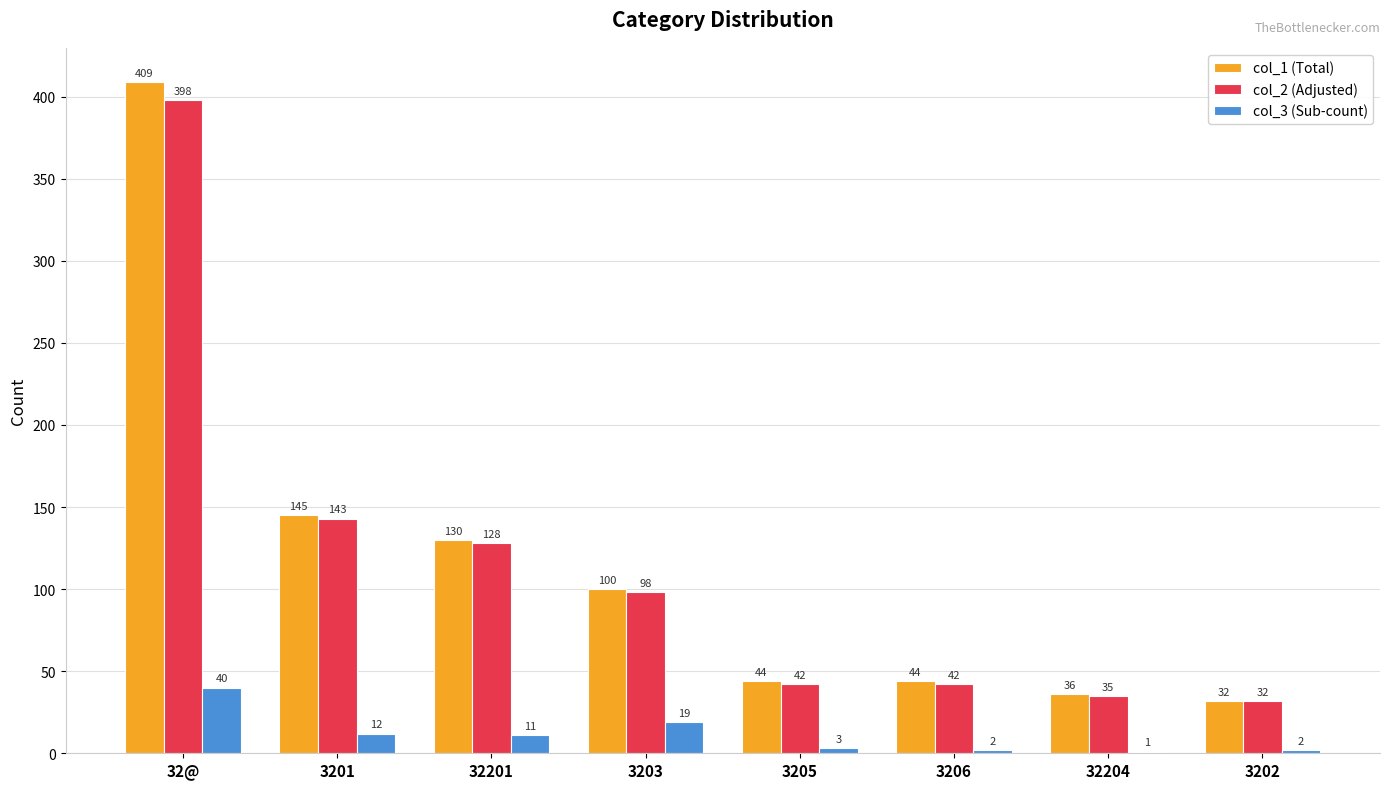

What is the maximum value shown in the chart?

409